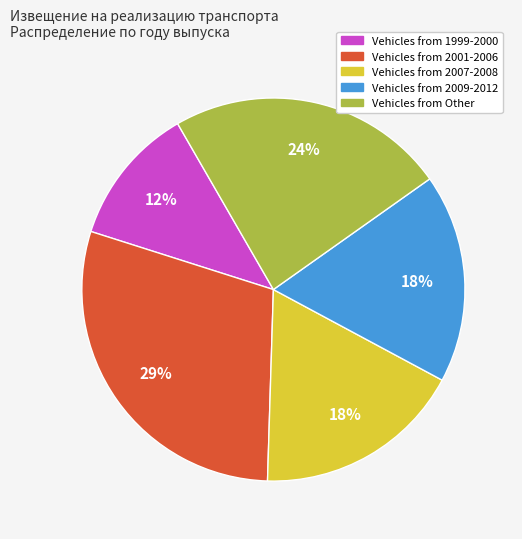

Does any single category account for the majority?

No